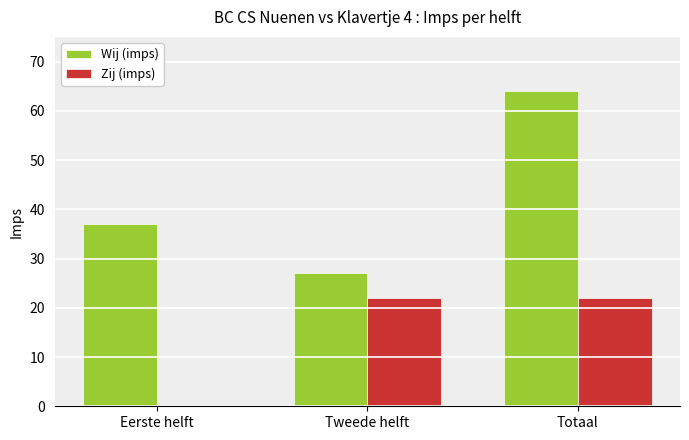

What is the maximum value for Zij (imps)?

22